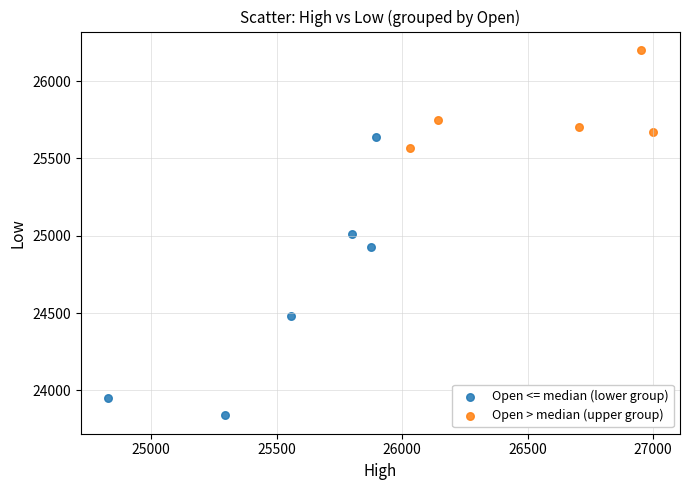

Which series reaches the minimum Y coordinate?

Open <= median (lower group)